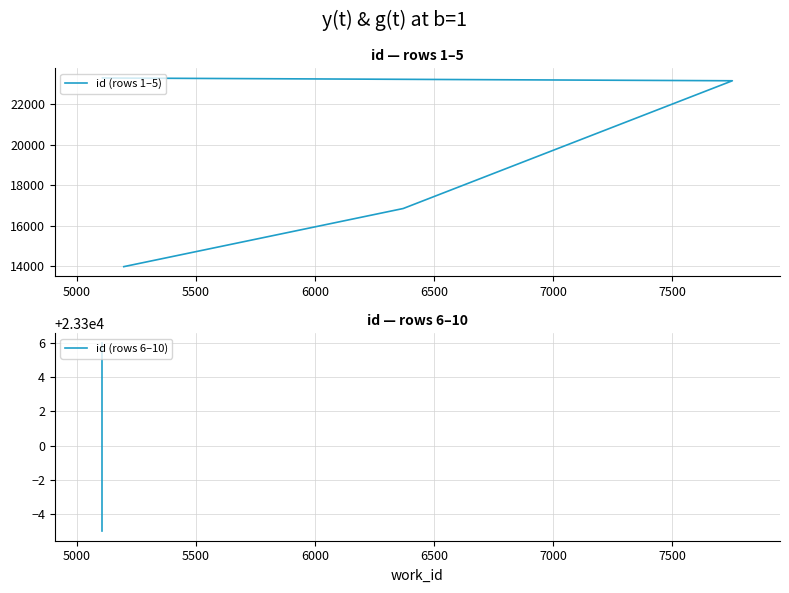

Reading left to right, extract all data points from this chart.

id (rows 1–5): 13972	16842	23150	23286	23290
id (rows 6–10): 23295	23300	23301	23305	23306